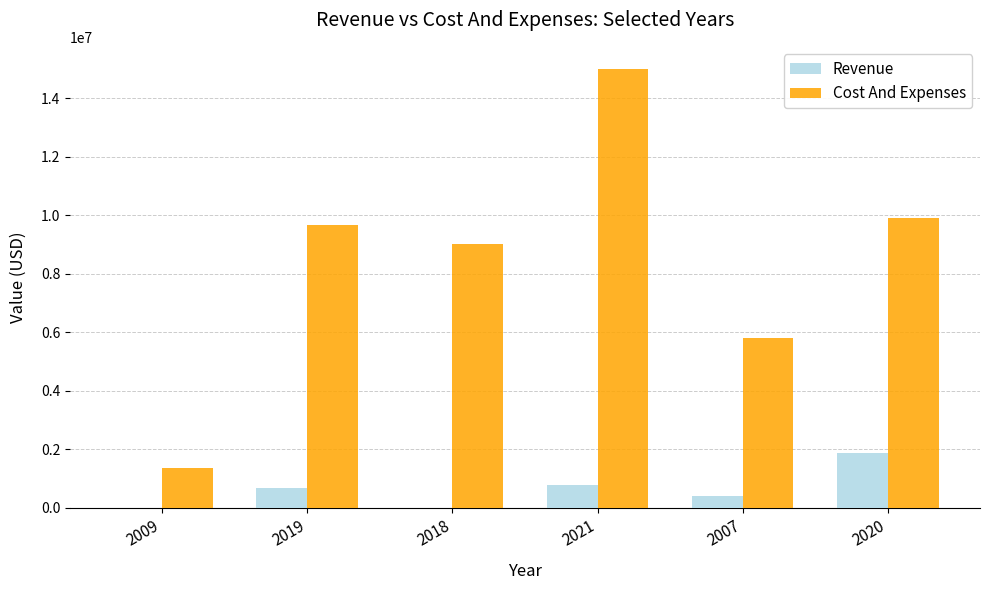

What is the average value of the Revenue series?

614638